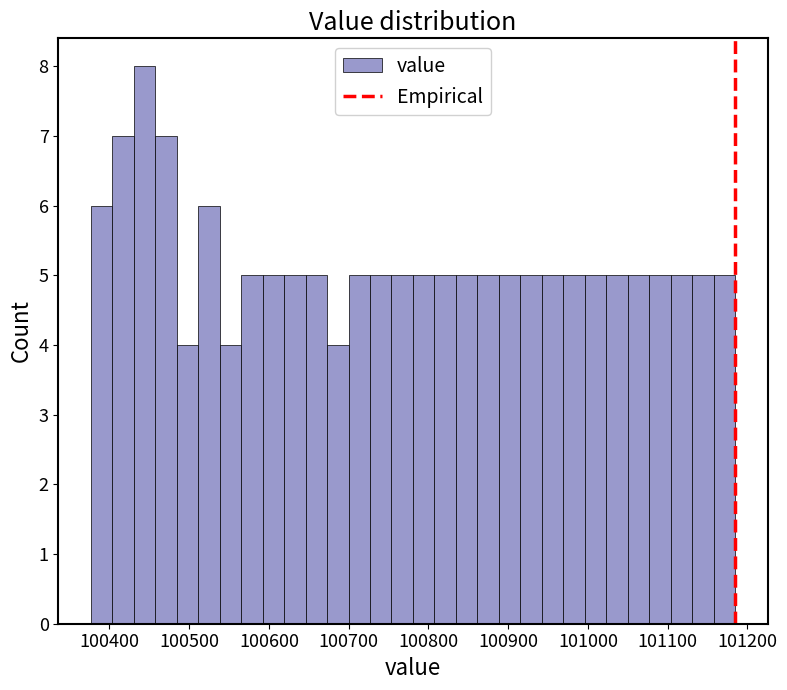

Read against the x-axis, roughly where is the centre of the tallest bar?

100440